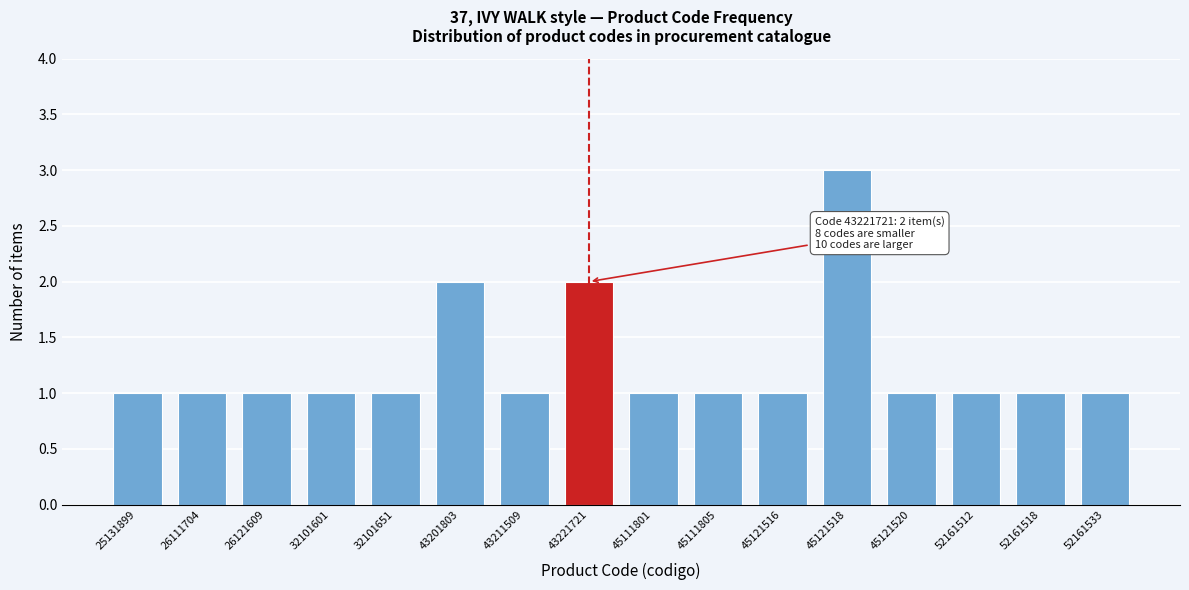

Reading left to right, transcribe all the data shown in this chart.

25131899=1	26111704=1	26121609=1	32101601=1	32101651=1	43201803=2	43211509=1	43221721=2	45111801=1	45111805=1	45121516=1	45121518=3	45121520=1	52161512=1	52161518=1	52161533=1